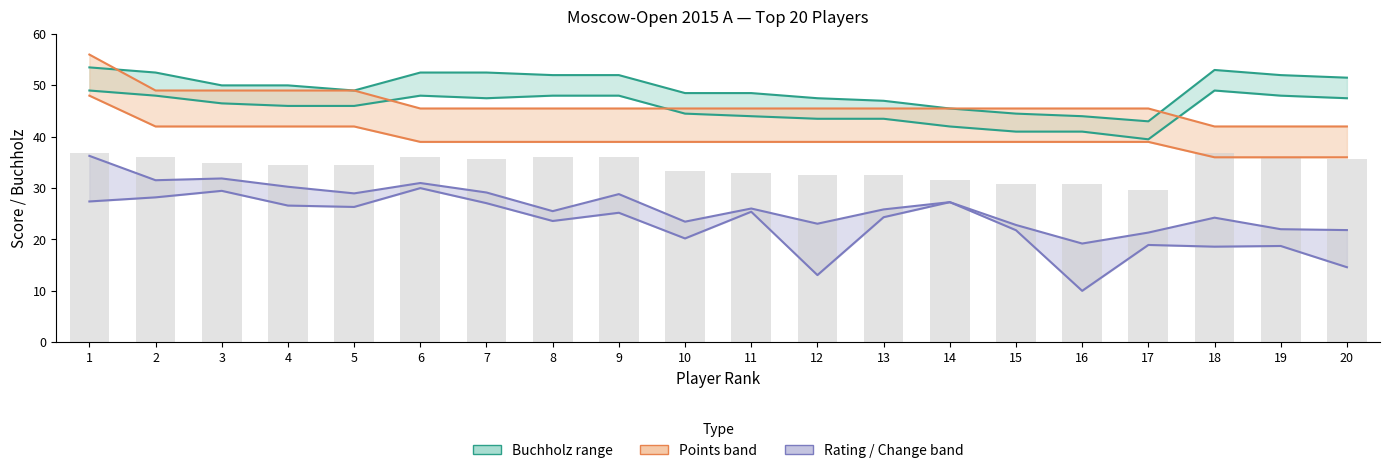

What is the value of the Points bar at the 11th from the left?

39.0